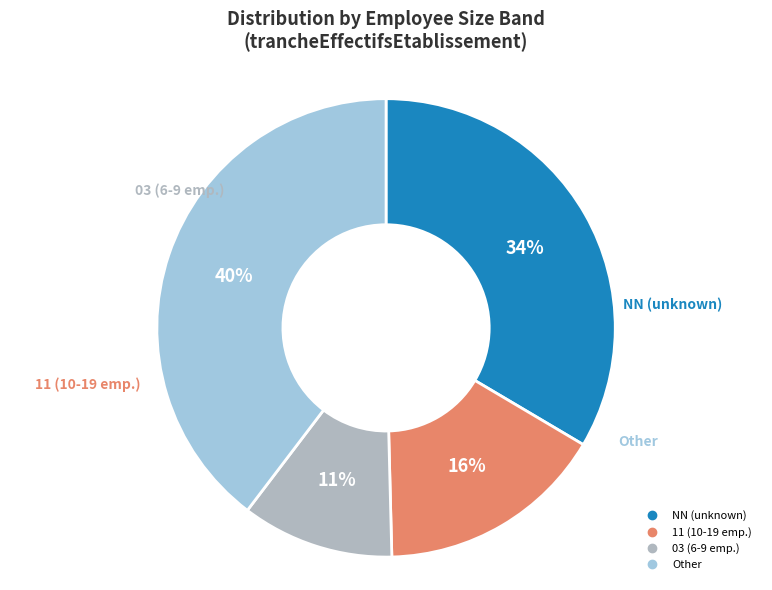

To the nearest percent, what is the difference between the largest and smallest slice percentages?

29%